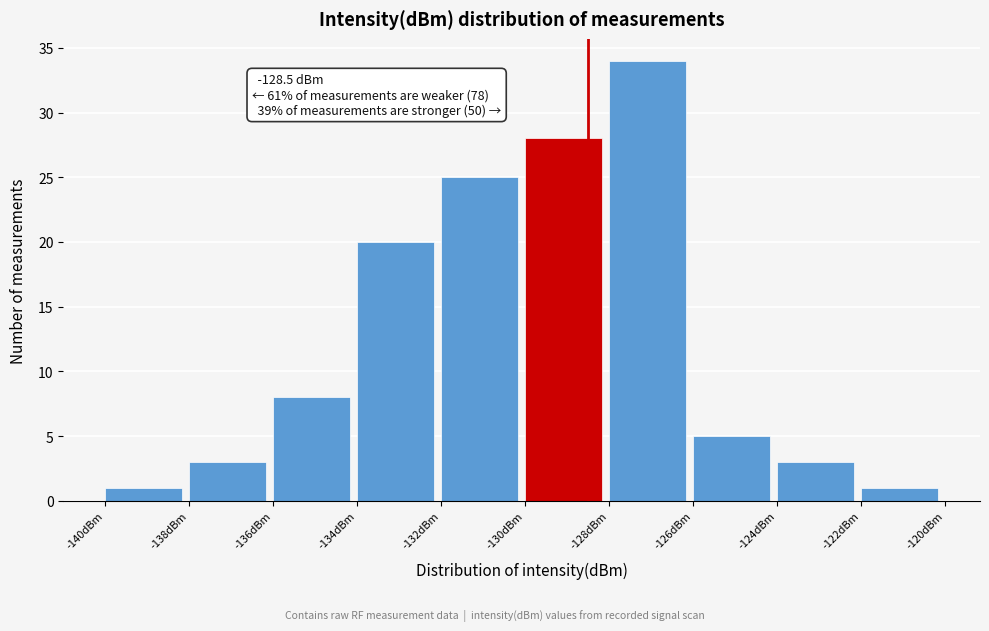

Over which range of the x-axis is the bar tallest?

-128 to -126